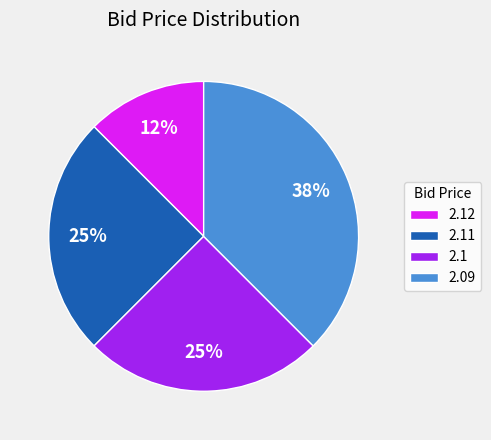

Is the sum of 2.12 and 2.11 greater than half?

No